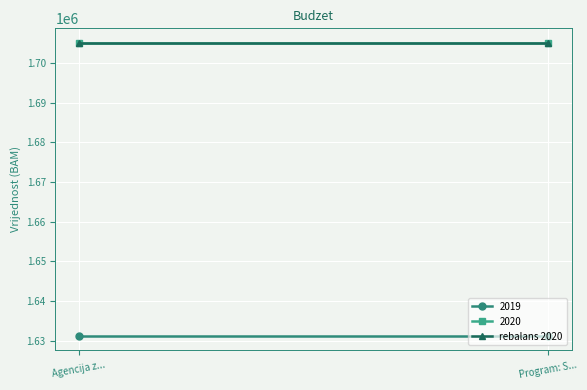

What are all the series names shown in the legend?

2019, 2020, rebalans 2020